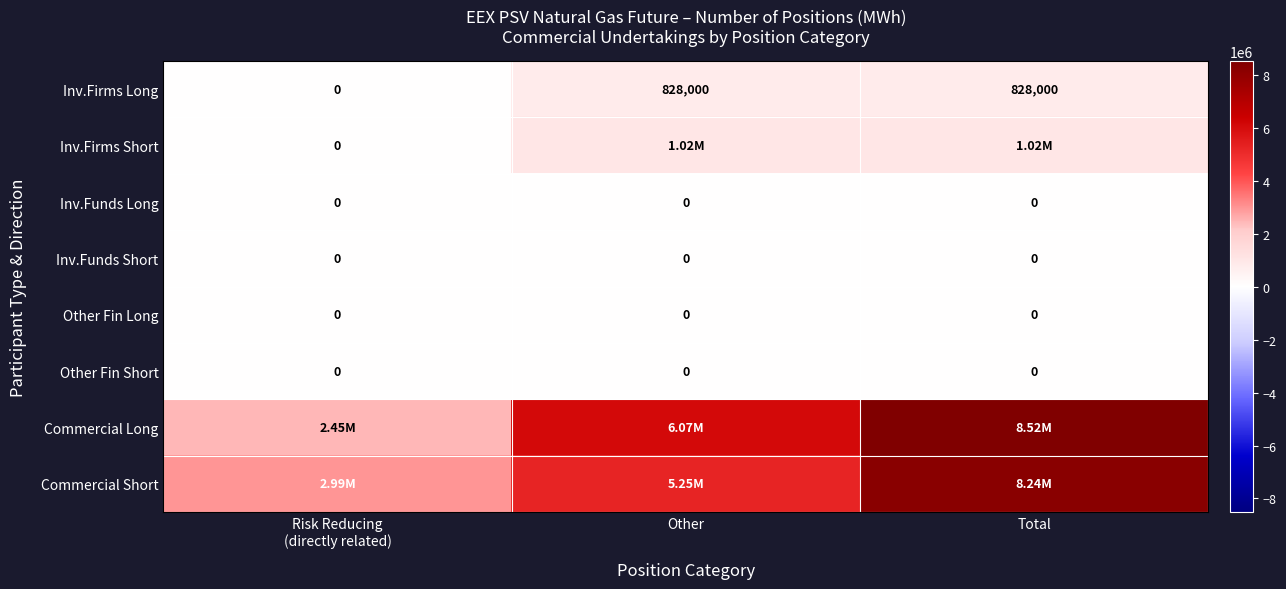

Between Other and Risk Reducing
(directly related), which is larger?

Other